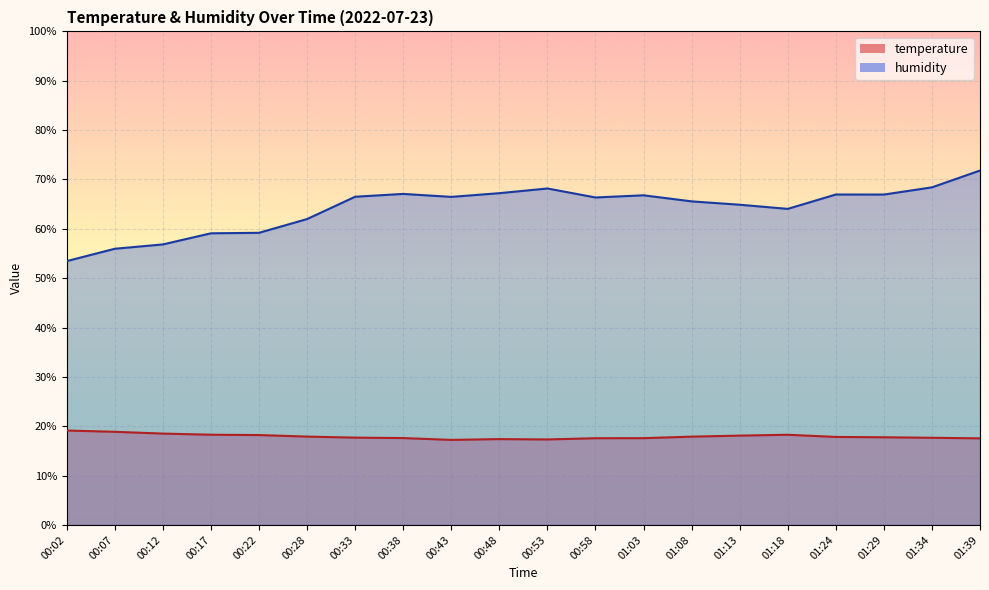

What is the difference between the maximum and second lowest values in the humidity series?

15.9